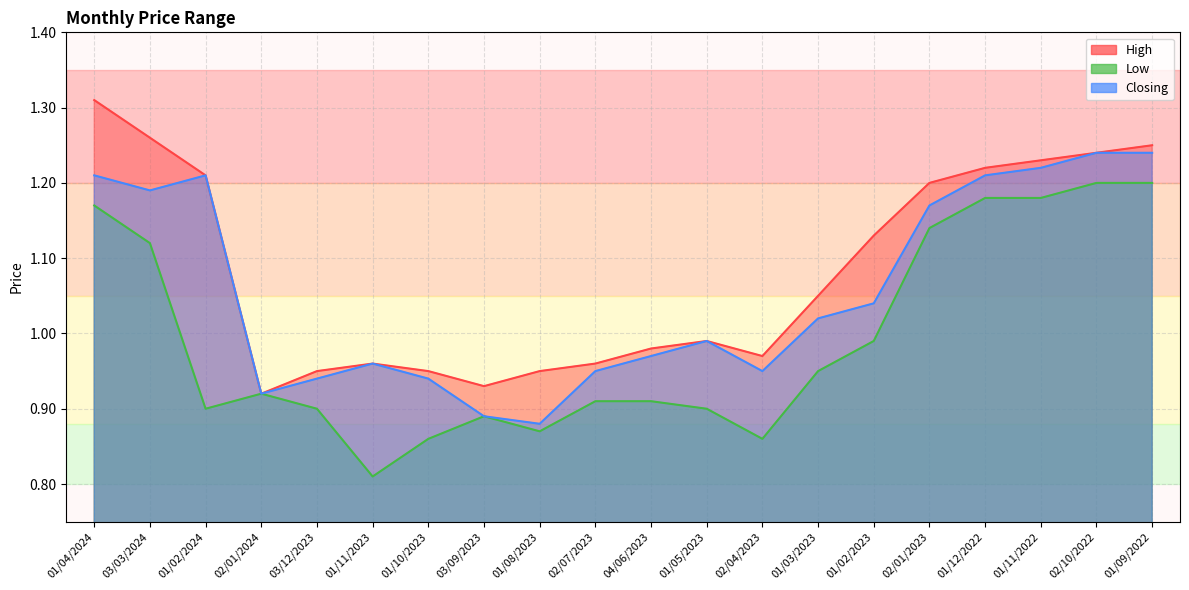

Reading left to right, what are all the values shown in this chart?

High: 1.3	1.3	1.2	0.9	0.9	1.0	0.9	0.9	0.9	1.0	1.0	1.0	1.0	1.1	1.1	1.2	1.2	1.2	1.2	1.2
Low: 1.2	1.1	0.9	0.9	0.9	0.8	0.9	0.9	0.9	0.9	0.9	0.9	0.9	0.9	1.0	1.1	1.2	1.2	1.2	1.2
Closing: 1.2	1.2	1.2	0.9	0.9	1.0	0.9	0.9	0.9	0.9	1.0	1.0	0.9	1.0	1.0	1.2	1.2	1.2	1.2	1.2